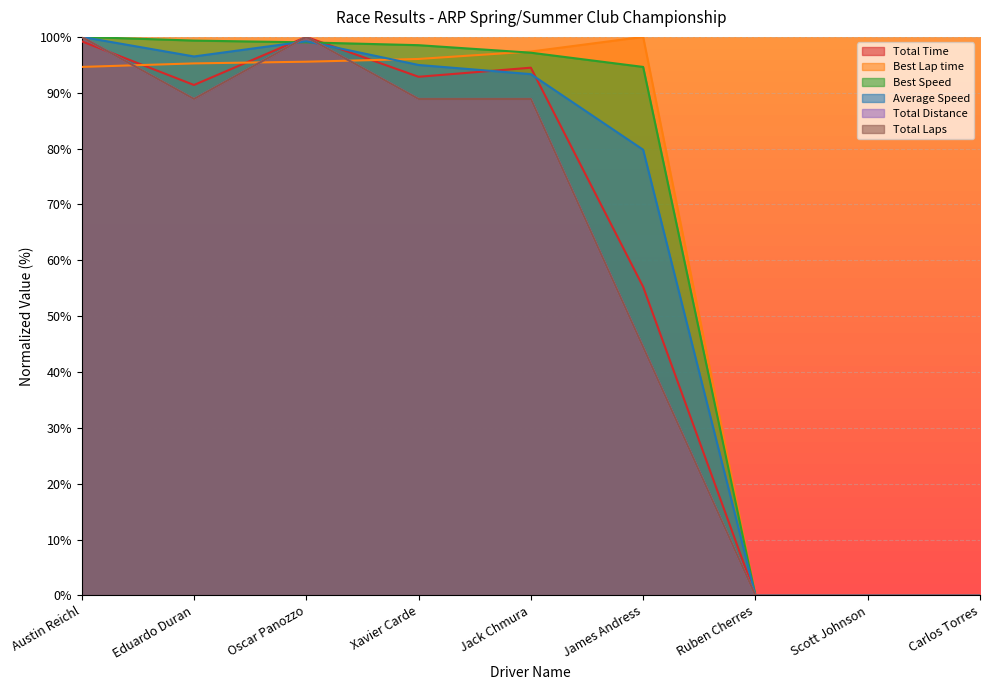

How many positive values does the Best Lap time series have?

6